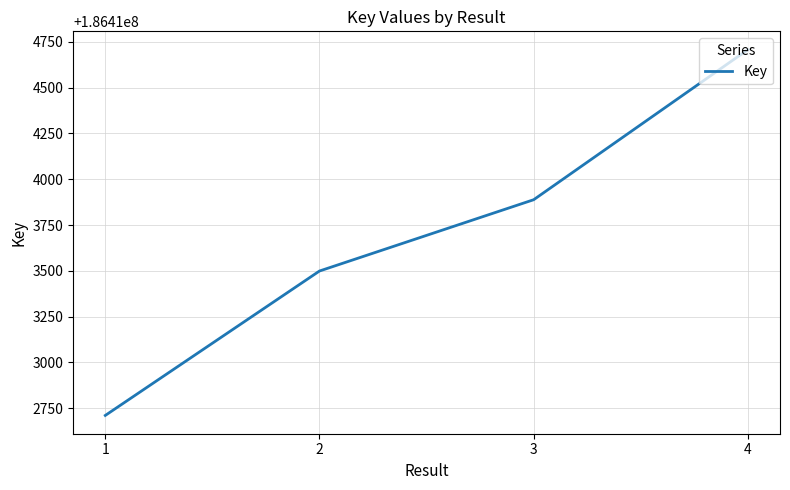

What is the minimum value shown in the chart?

186412711